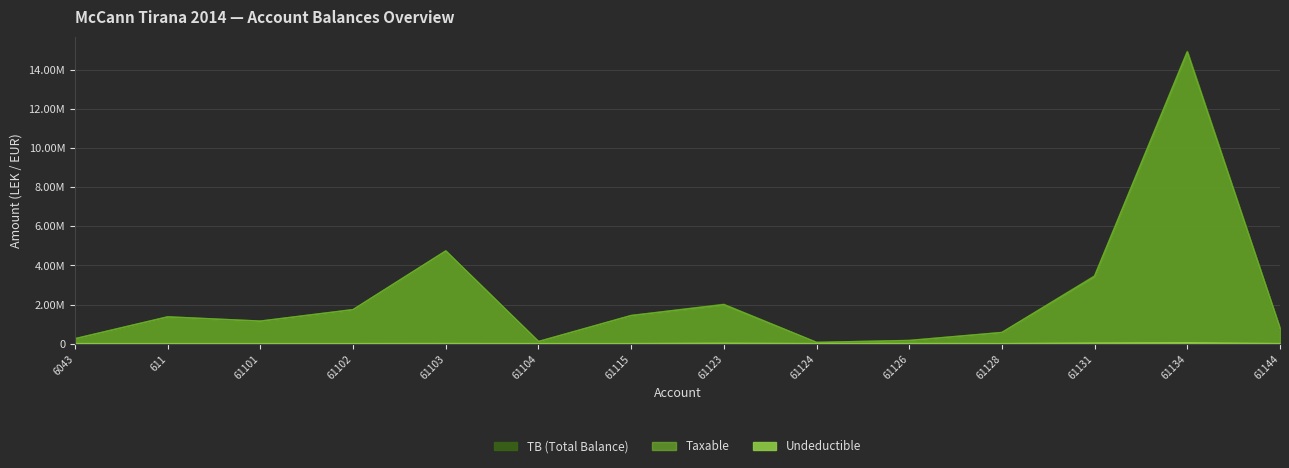

Reading left to right, transcribe all the data shown in this chart.

Taxable: 6043=250227.1	611=1366068.5	61101=1149043.7	61102=1735151.5	61103=4731146.9	61104=105900.0	61115=1433753.2	61123=1991862.2	61124=61813.2	61126=157990.0	61128=567460.5	61131=3437988.5	61134=14887859.8	61144=779642.1
Undeductible: 6043=0.0	611=0.0	61101=0.0	61102=0.0	61103=3920.0	61104=0.0	61115=250.0	61123=18500.0	61124=0.0	61126=5100.0	61128=0.0	61131=28000.0	61134=43299.0	61144=0.0
TB: 6043=250227.1	611=1366068.5	61101=1149043.7	61102=1735151.5	61103=4735066.9	61104=105900.0	61115=1434003.2	61123=2010362.2	61124=61813.2	61126=163090.0	61128=567460.5	61131=3465988.5	61134=14931158.8	61144=779642.1